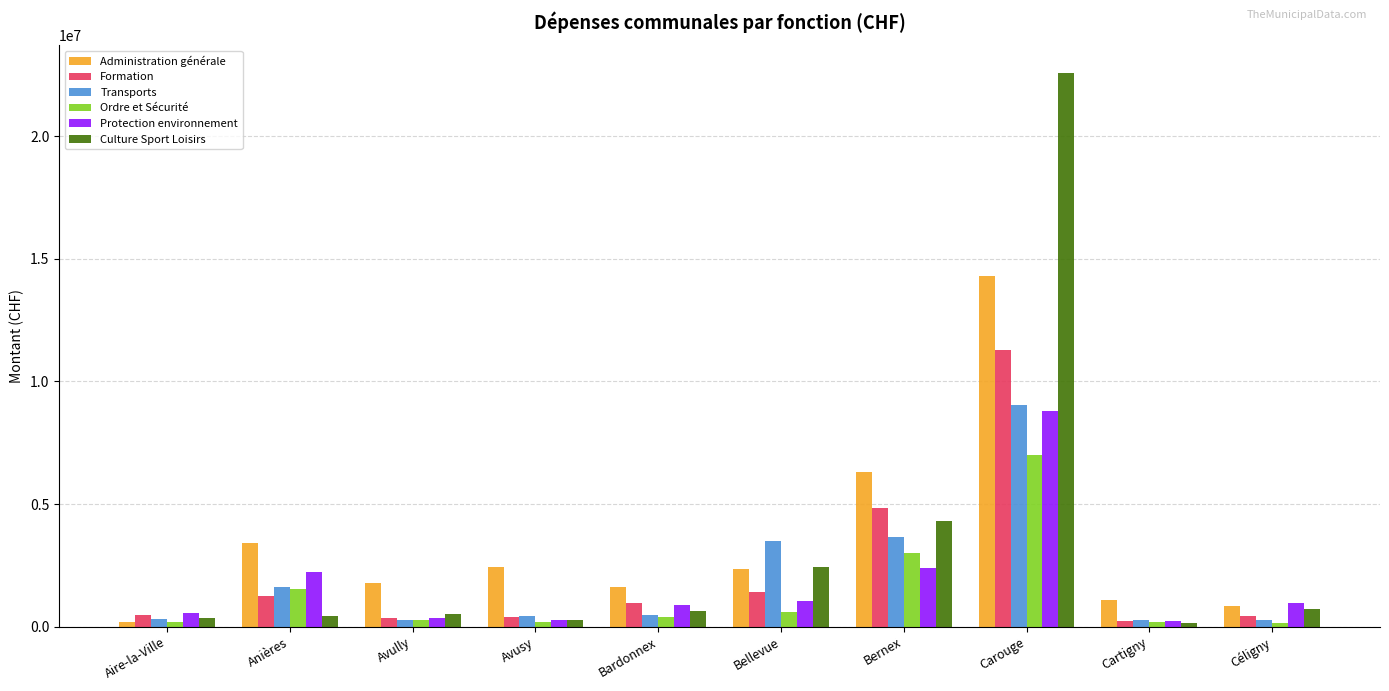

At which label does Transports reach its peak?

Carouge